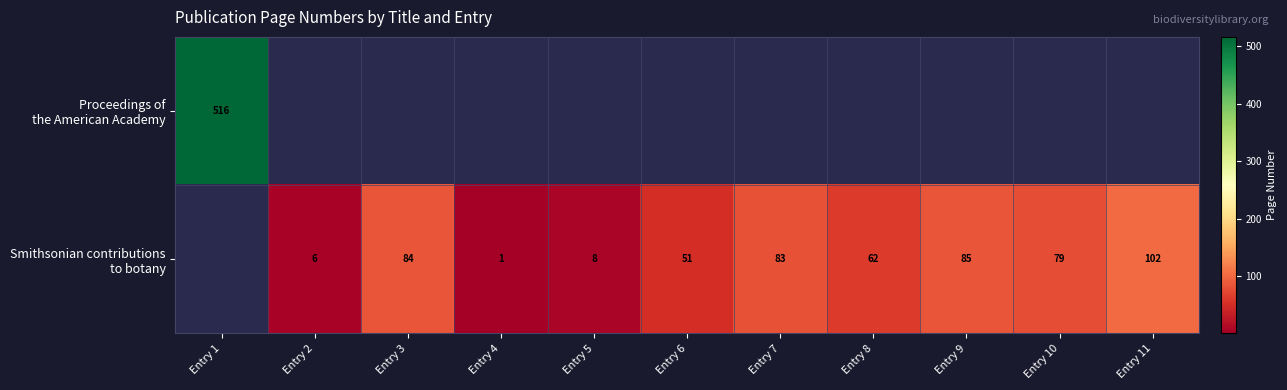

Between Entry 7 and Entry 10, which series saw the biggest shift?

Smithsonian contributions to botany